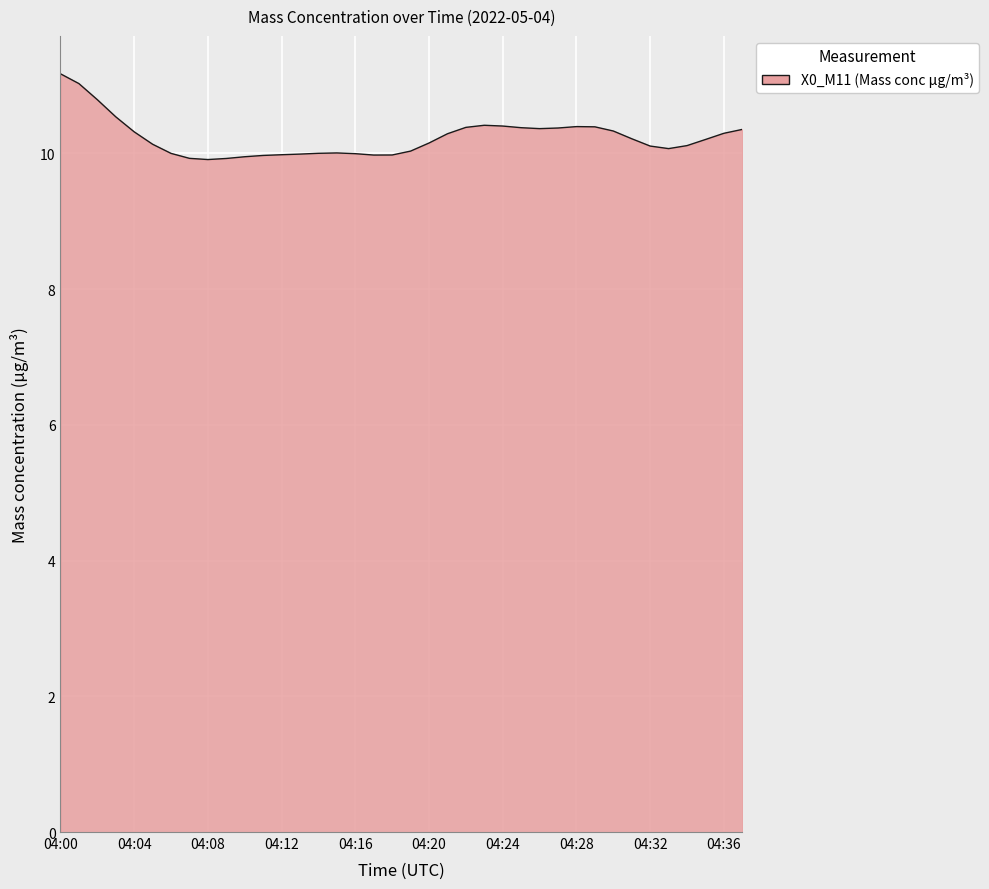

What is the difference between the maximum and minimum values?

1.3